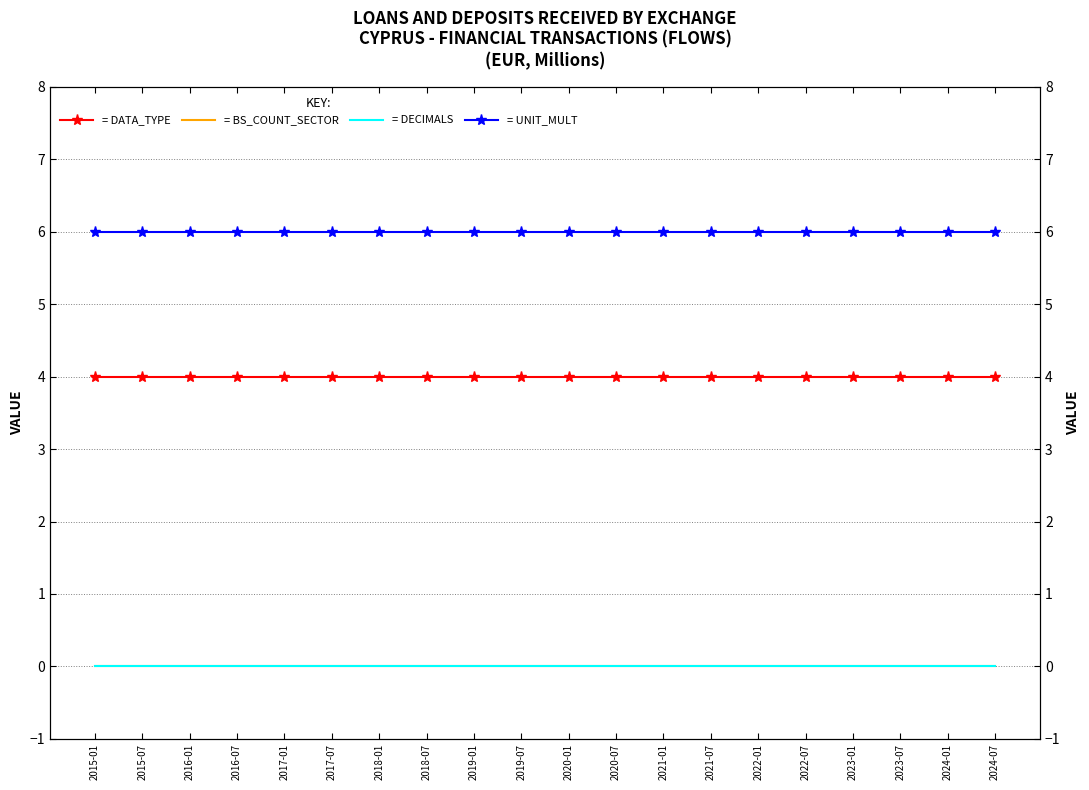

Reading right to left, what are all the values shown in this chart?

DATA_TYPE: 2024-07=4	2024-01=4	2023-07=4	2023-01=4	2022-07=4	2022-01=4	2021-07=4	2021-01=4	2020-07=4	2020-01=4	2019-07=4	2019-01=4	2018-07=4	2018-01=4	2017-07=4	2017-01=4	2016-07=4	2016-01=4	2015-07=4	2015-01=4
BS_COUNT_SECTOR: 2024-07=0	2024-01=0	2023-07=0	2023-01=0	2022-07=0	2022-01=0	2021-07=0	2021-01=0	2020-07=0	2020-01=0	2019-07=0	2019-01=0	2018-07=0	2018-01=0	2017-07=0	2017-01=0	2016-07=0	2016-01=0	2015-07=0	2015-01=0
DECIMALS: 2024-07=0	2024-01=0	2023-07=0	2023-01=0	2022-07=0	2022-01=0	2021-07=0	2021-01=0	2020-07=0	2020-01=0	2019-07=0	2019-01=0	2018-07=0	2018-01=0	2017-07=0	2017-01=0	2016-07=0	2016-01=0	2015-07=0	2015-01=0
UNIT_MULT: 2024-07=6	2024-01=6	2023-07=6	2023-01=6	2022-07=6	2022-01=6	2021-07=6	2021-01=6	2020-07=6	2020-01=6	2019-07=6	2019-01=6	2018-07=6	2018-01=6	2017-07=6	2017-01=6	2016-07=6	2016-01=6	2015-07=6	2015-01=6